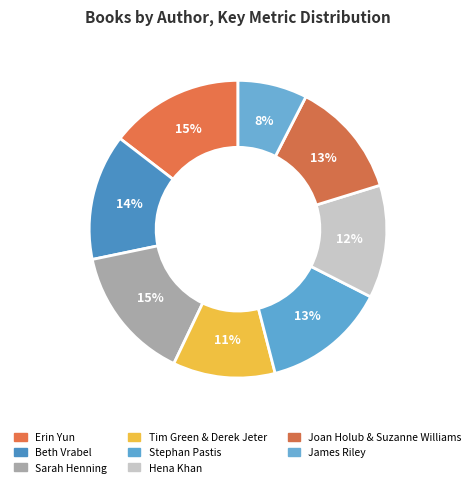

To the nearest percent, what percentage of the pie is Hena Khan?

12%